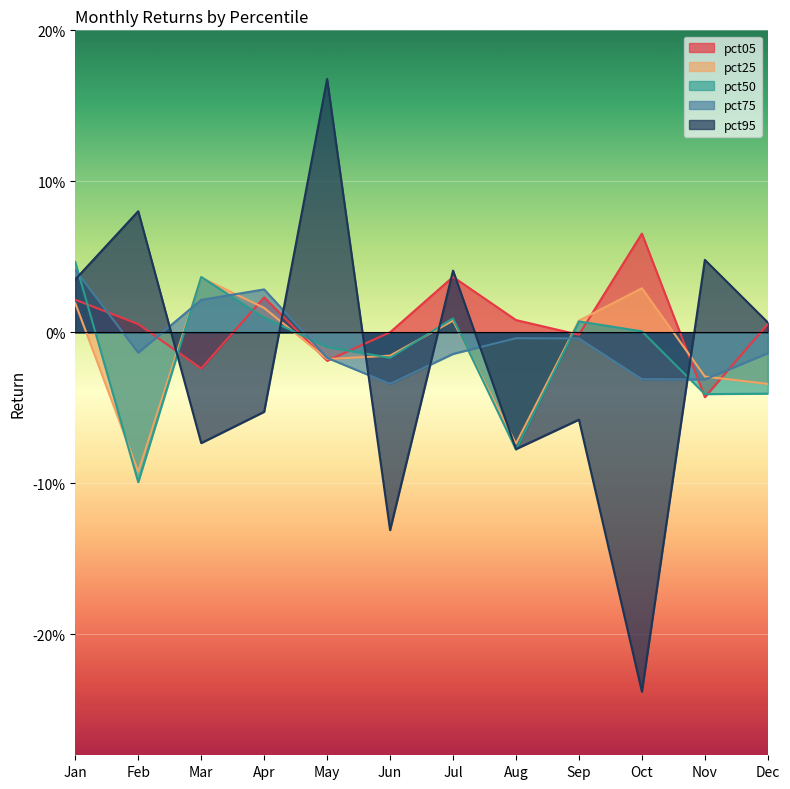

Which has a higher value, Apr or Dec?

Apr